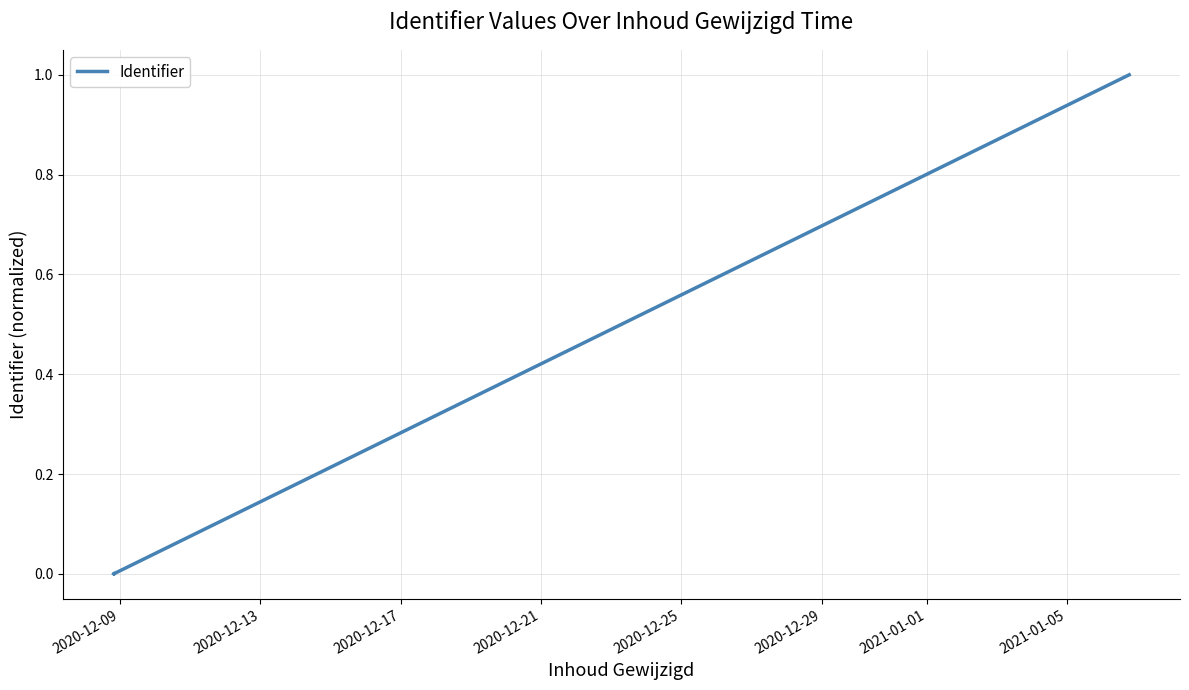

What is the maximum value shown in the chart?

1.0